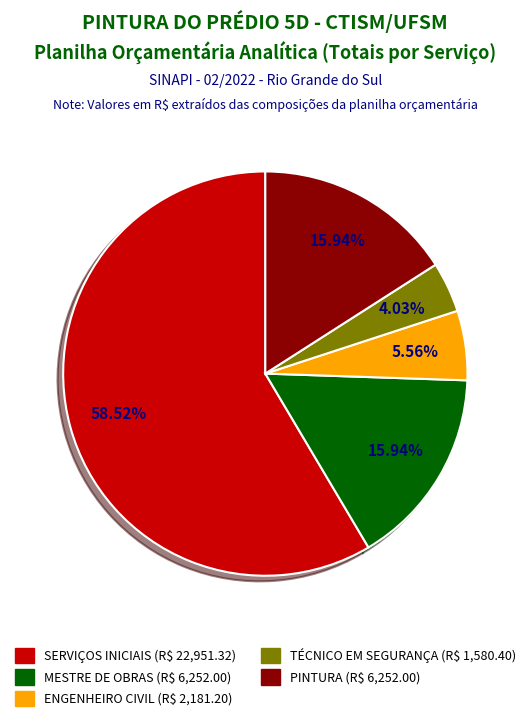

Is there a majority slice in this chart?

Yes